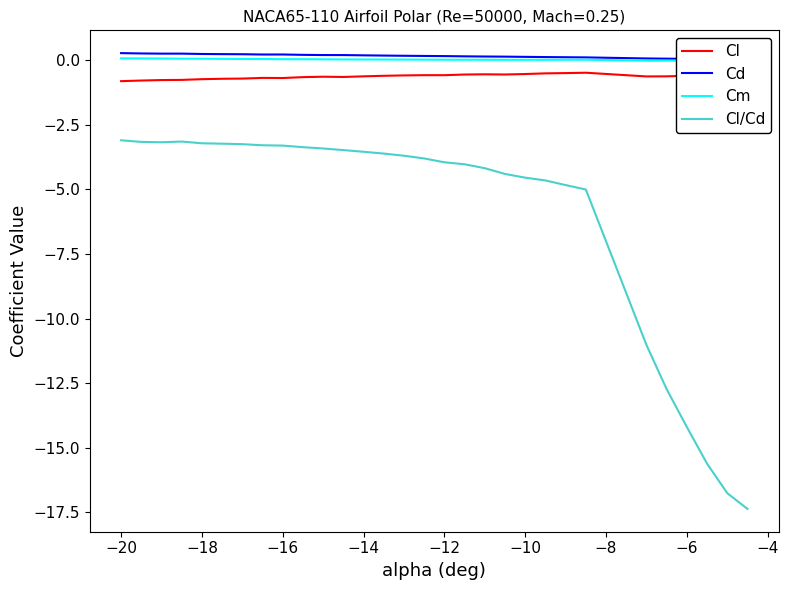

True or false: Cl and Cm intersect in this chart.

False